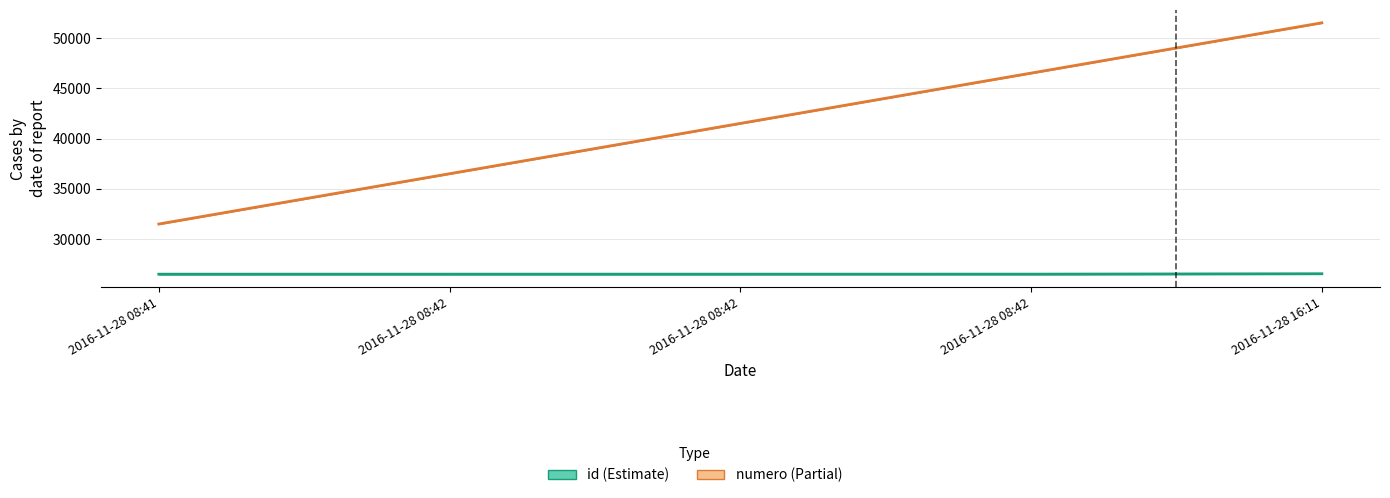

At how many categories does at least one series exceed 34276?

4